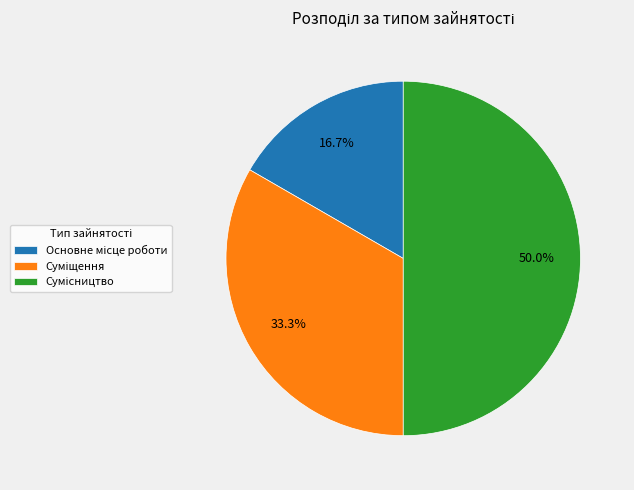

What percentage is the Сумісництво slice, to the nearest percent?

50%